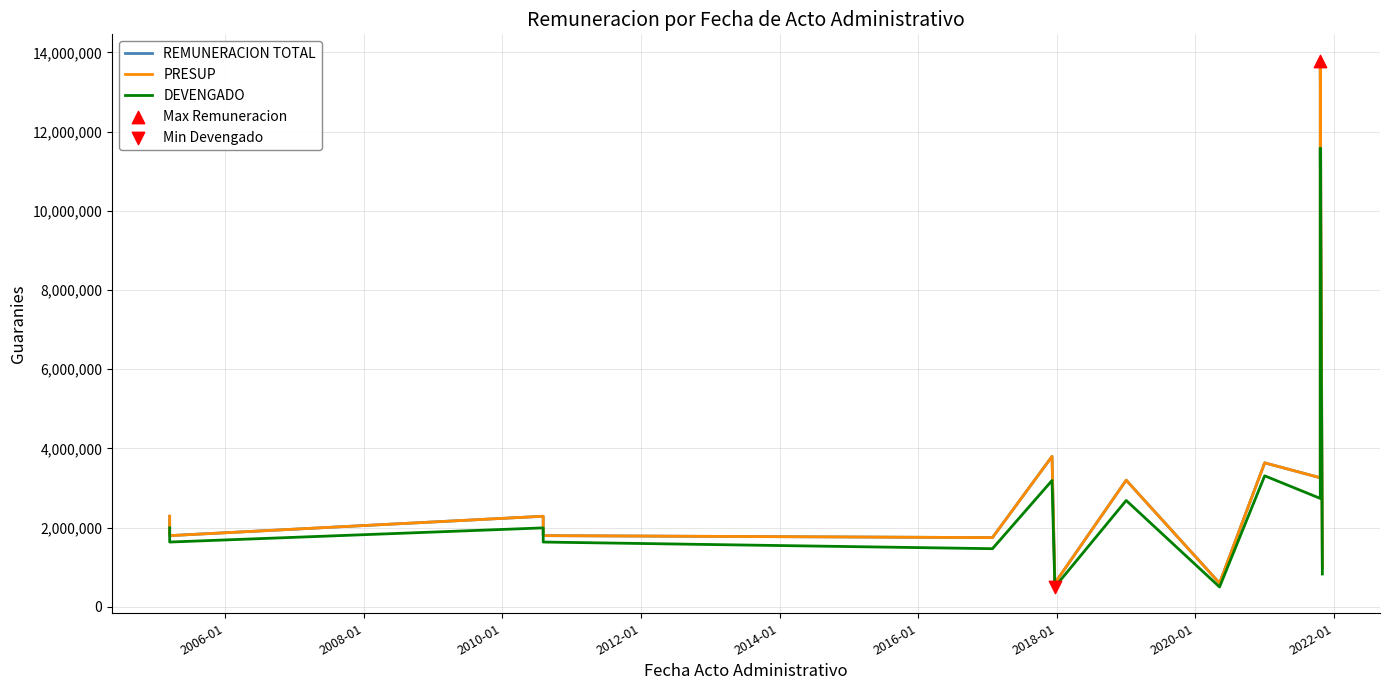

Which series has the largest Y range (max minus min)?

REMUNERACION TOTAL